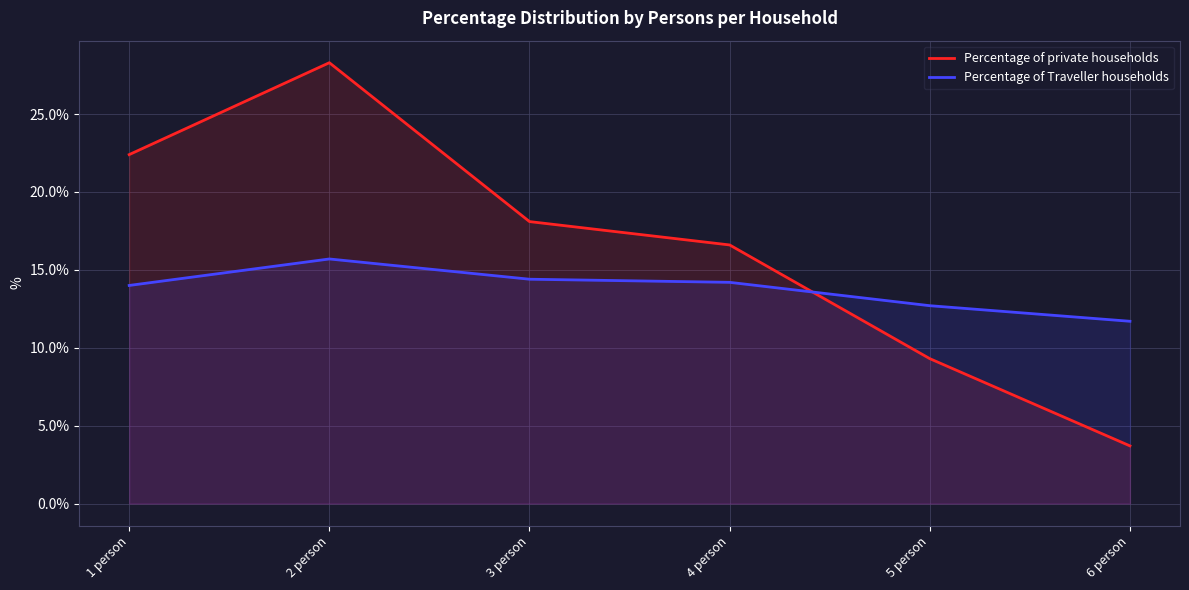

At 5 person, list the series in order from largest to smallest.

Percentage of Traveller households, Percentage of private households